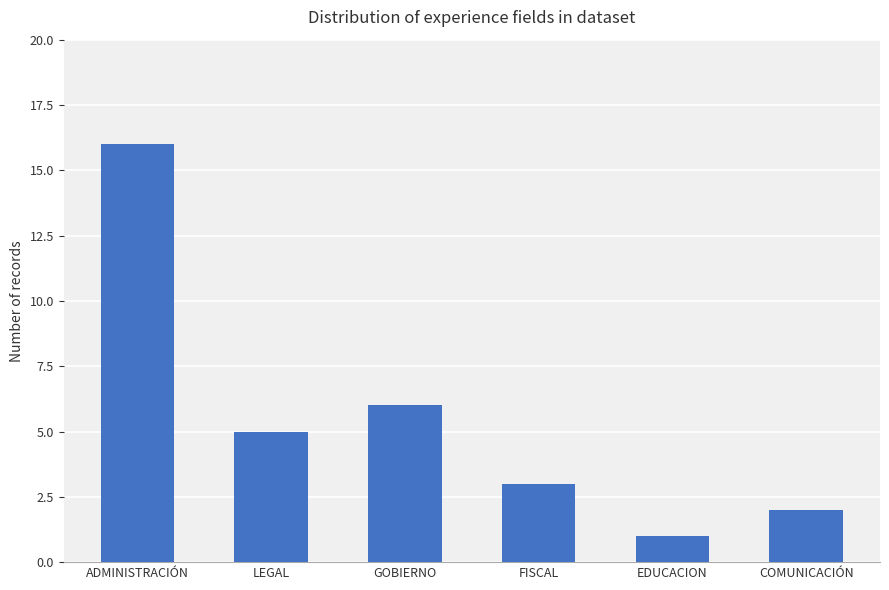

Rank the categories by value from highest to lowest.

ADMINISTRACIÓN, GOBIERNO, LEGAL, FISCAL, COMUNICACIÓN, EDUCACION